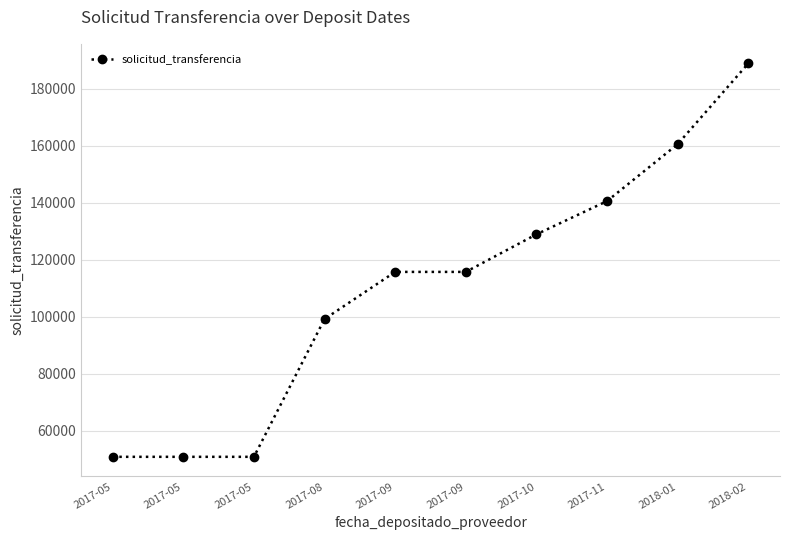

Which has a higher value, 2017-05 or 2017-09?

2017-09